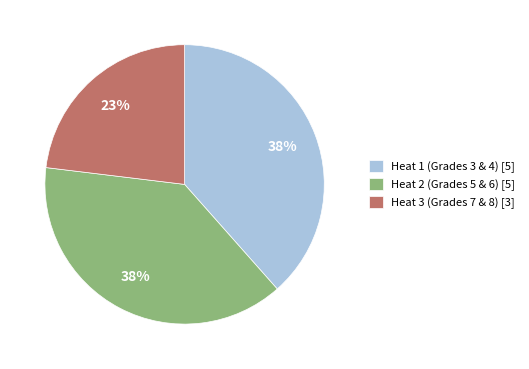

What percentage is the Heat 2 (Grades 5 & 6) slice, to the nearest percent?

38%